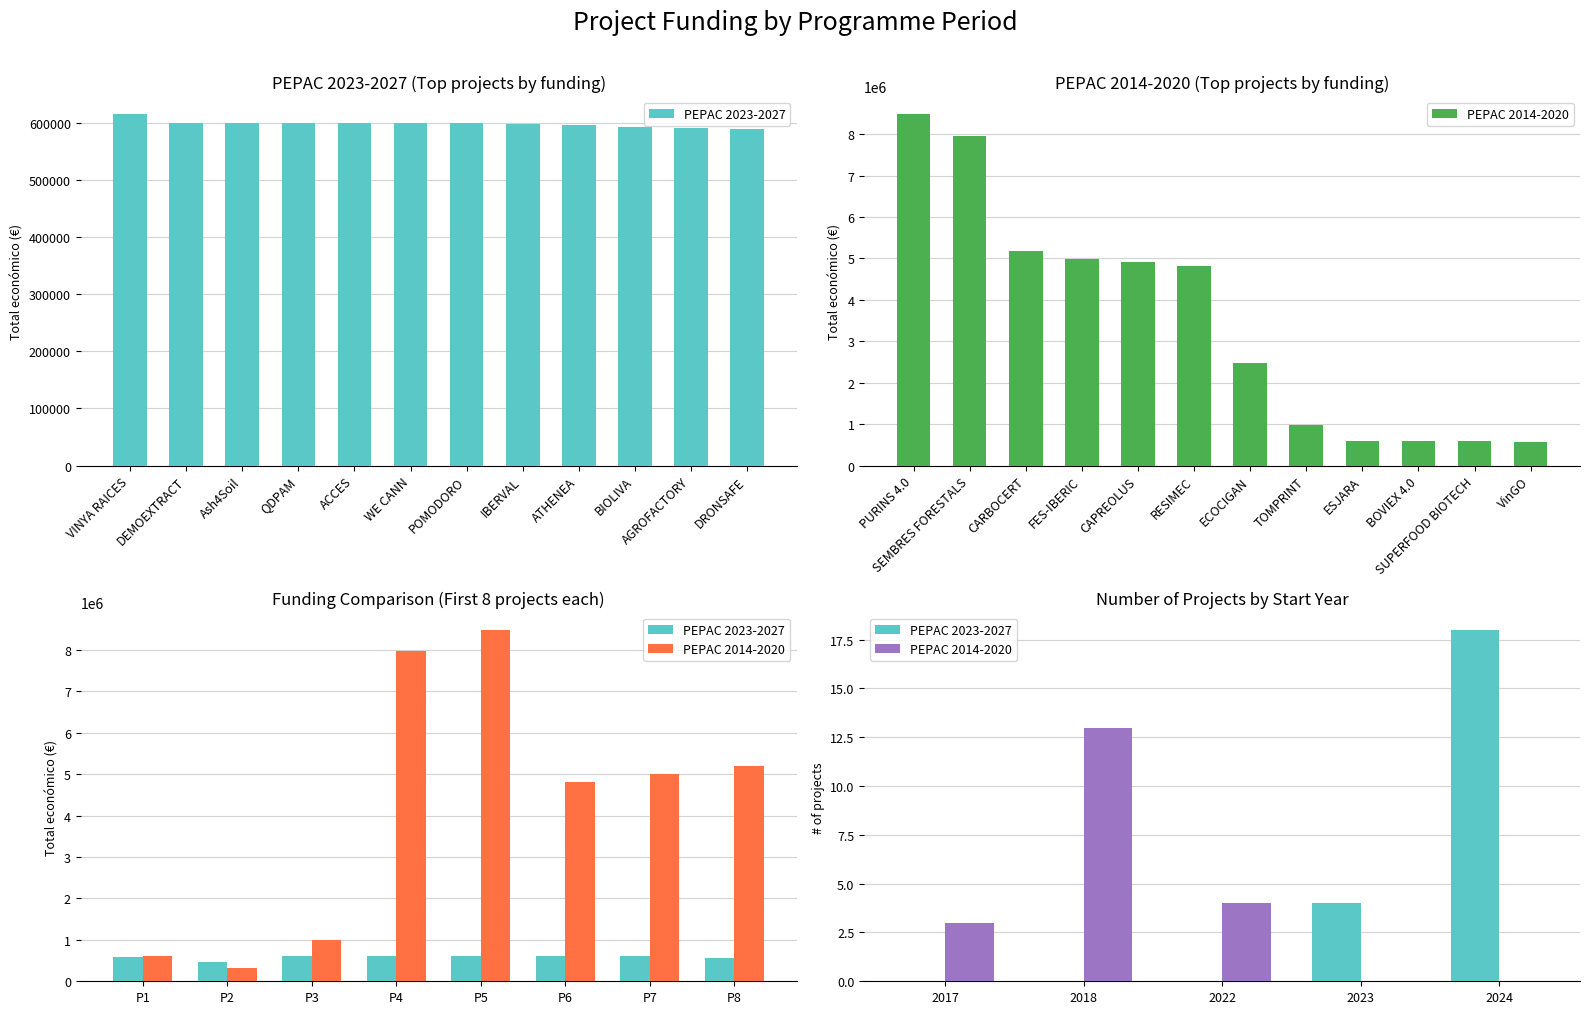

How many categories are shown in the chart?

5